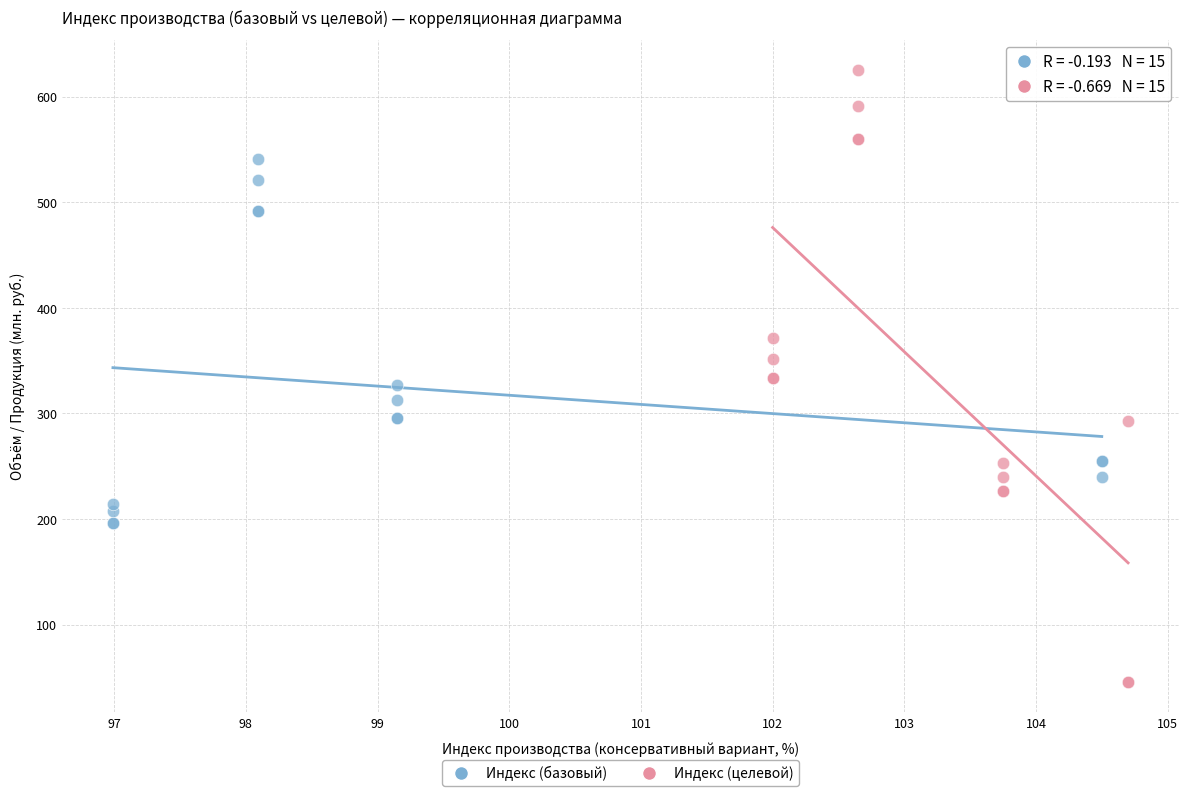

Which series contains the lowest Y value?

Индекс (целевой)